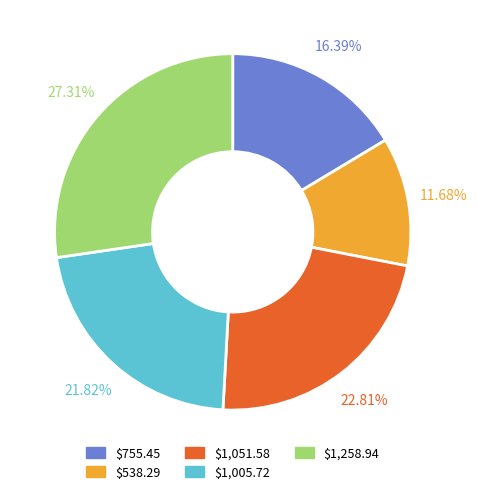

Is it true that $538.29 is 12% of the pie?

True